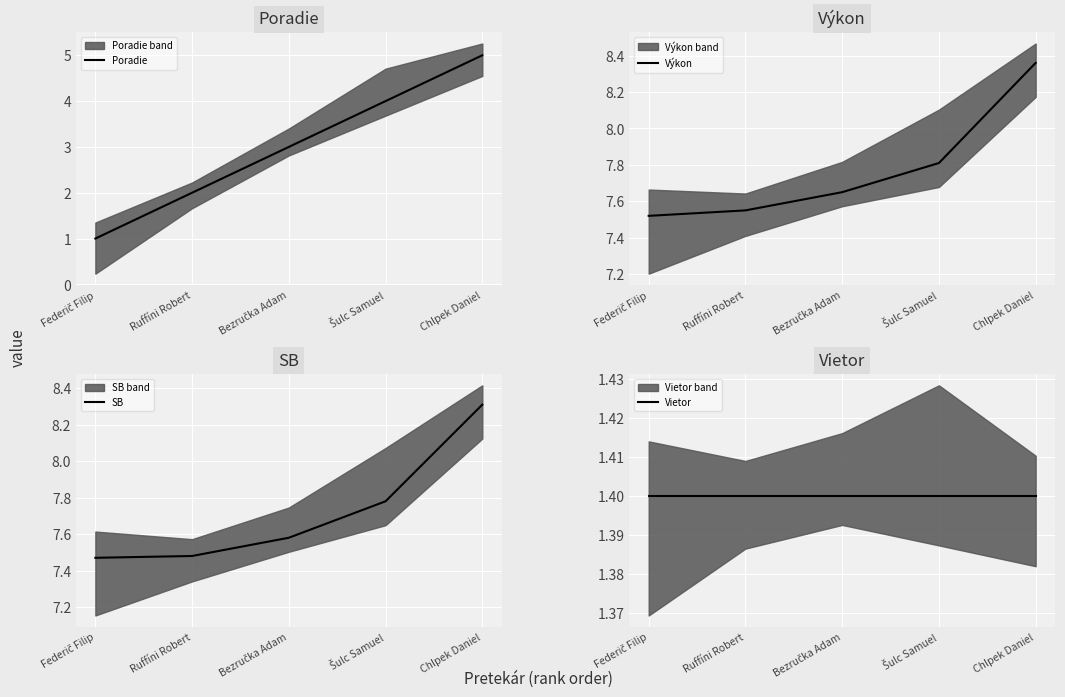

At how many categories does at least one series exceed 2?

5